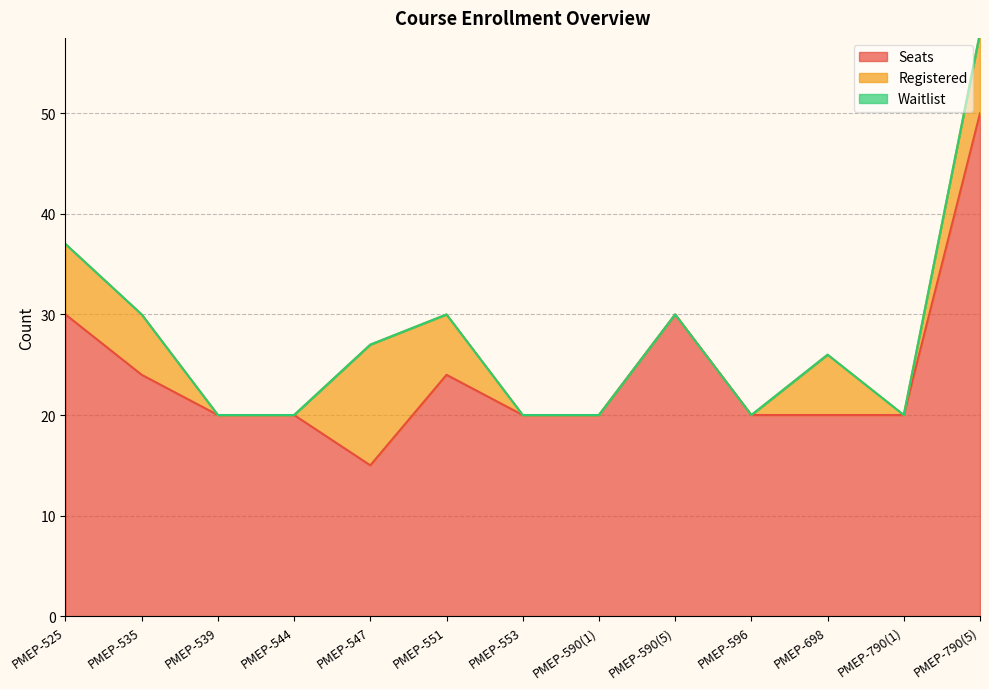

True or false: Seats and Waitlist intersect in this chart.

False